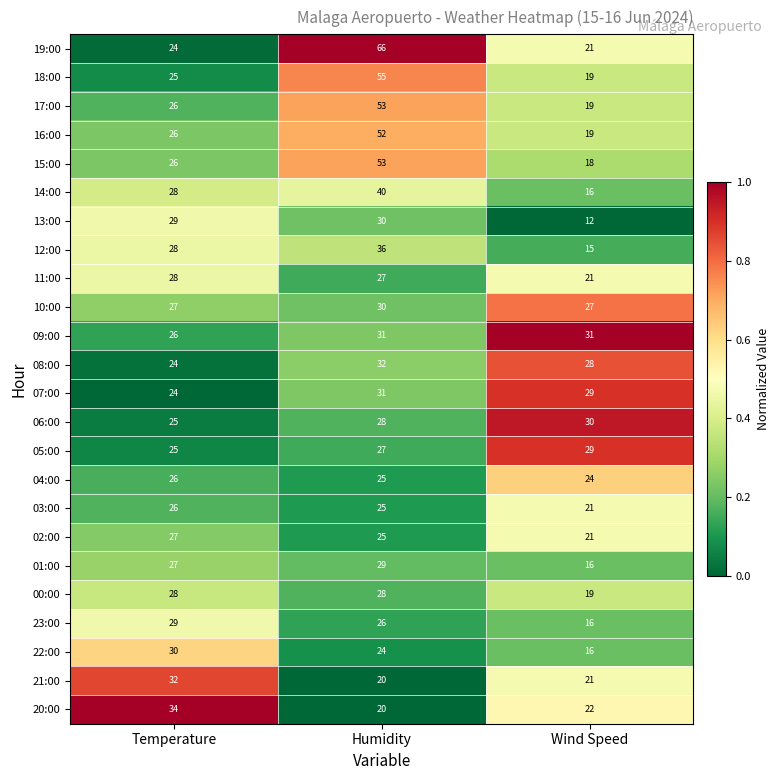

What is the sum of the 10:00 values at Humidity and Wind Speed?

57